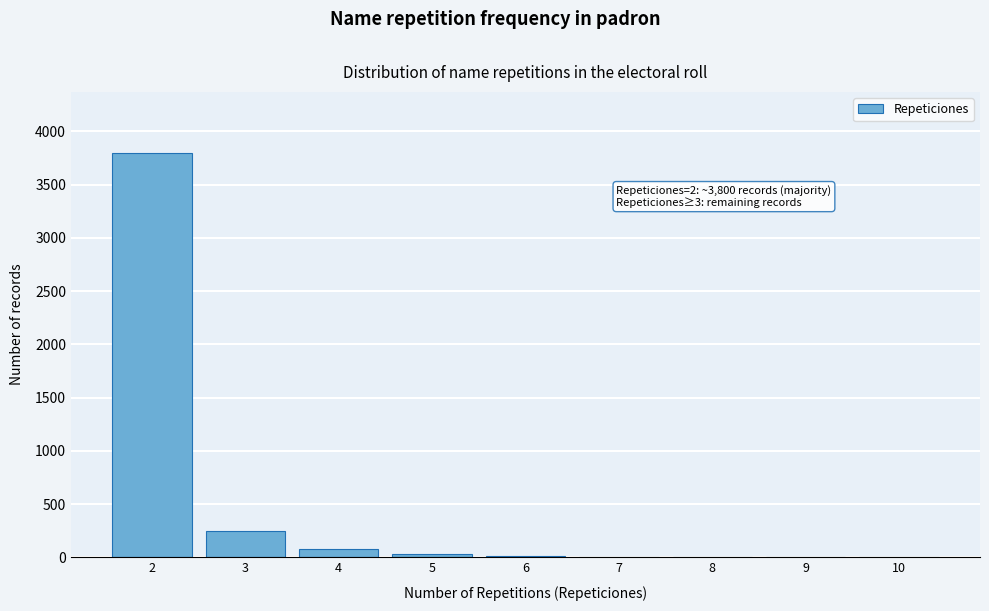

What is the greatest value displayed?

3800